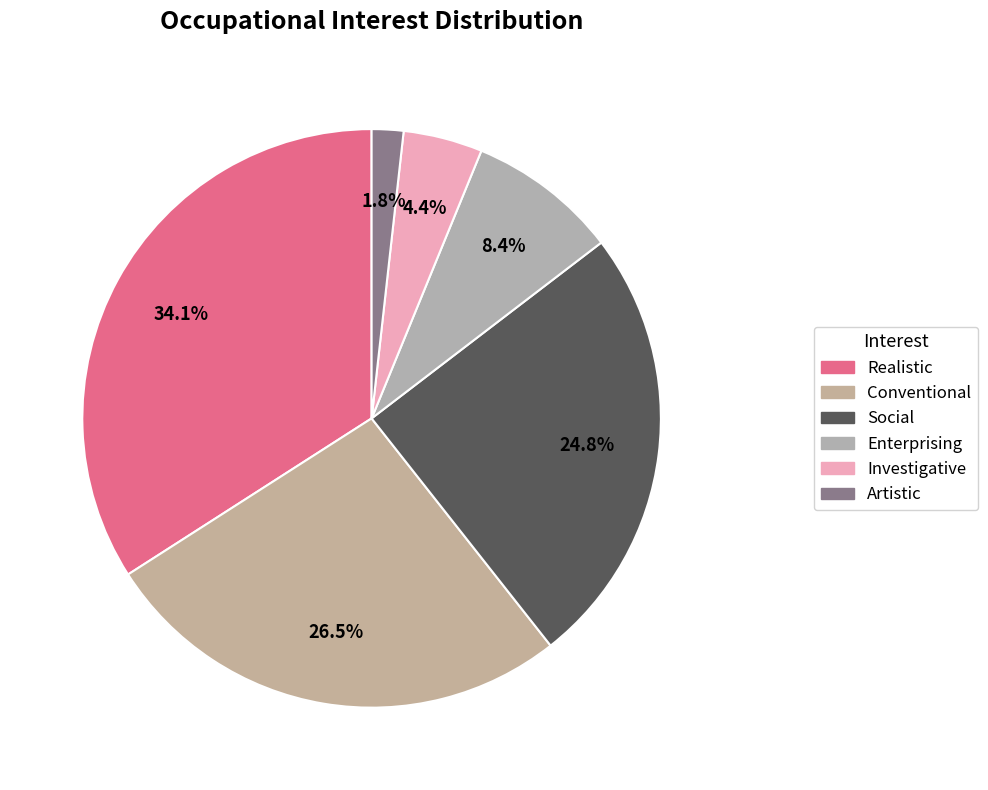

How many segments does this pie chart have?

6